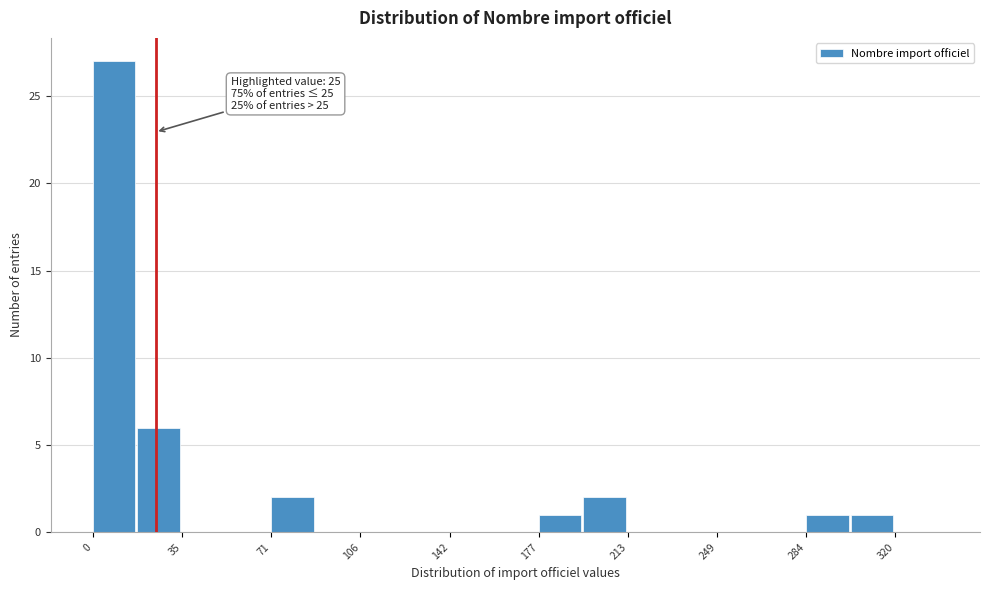

Read against the x-axis, roughly where is the centre of the tallest bar?

10